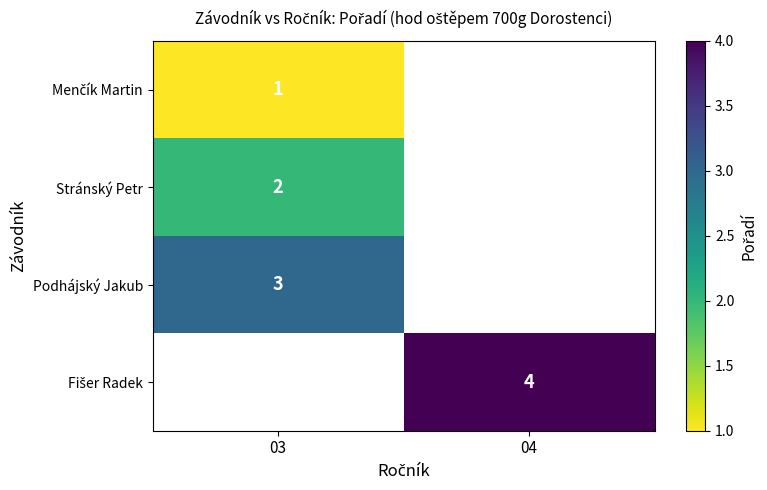

What is the spread (max minus min) of values at 03?

2.0